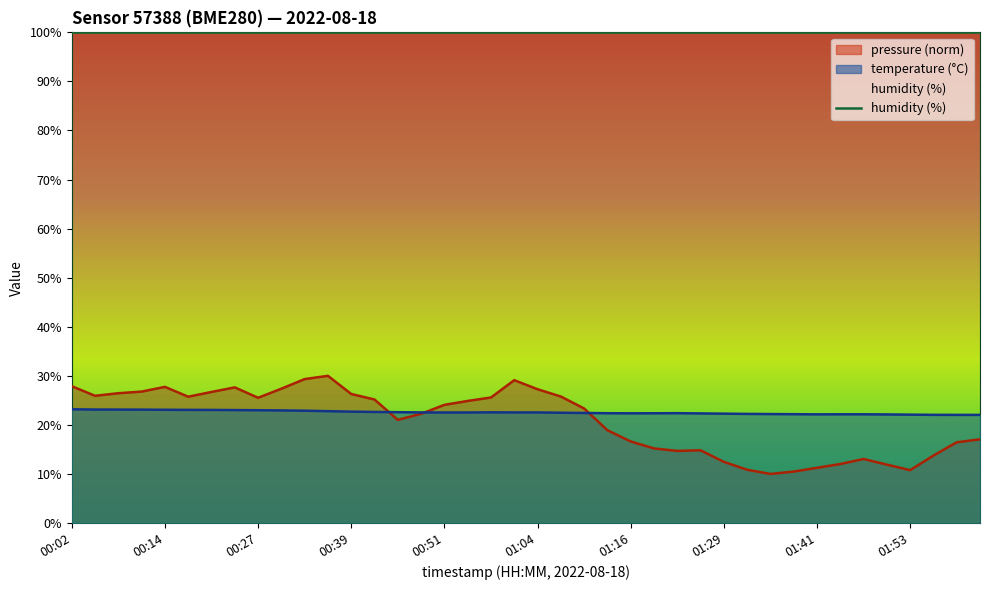

At which label is the value closest to 22?

01:59